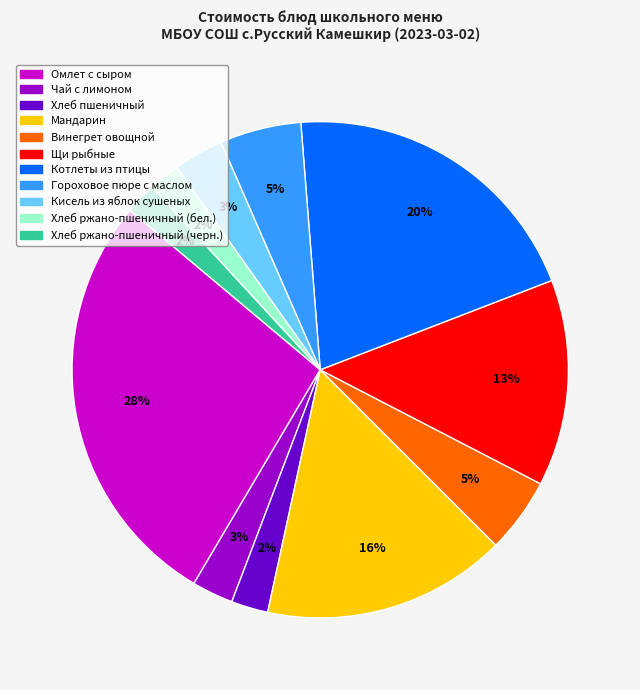

Is there a majority slice in this chart?

No